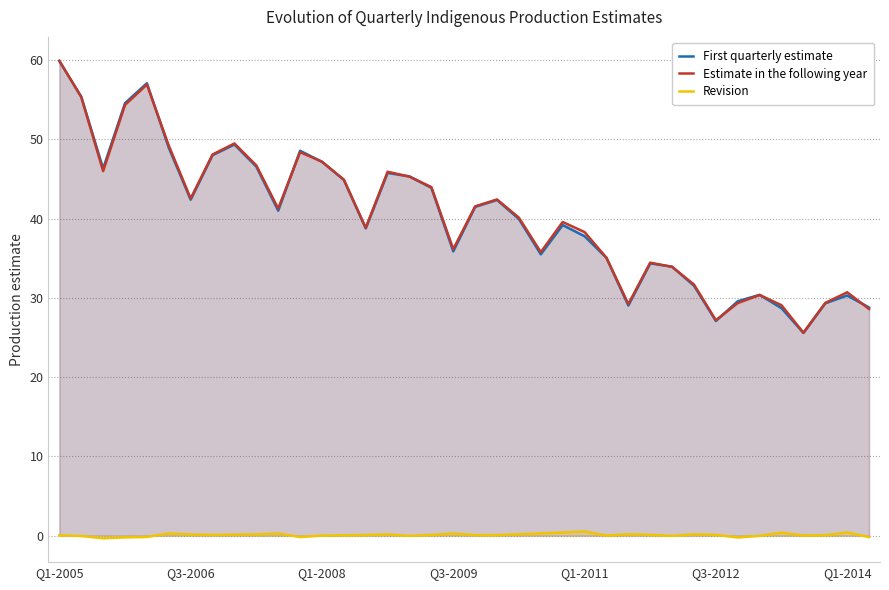

Which category has the highest value across all series?

Q1-2005